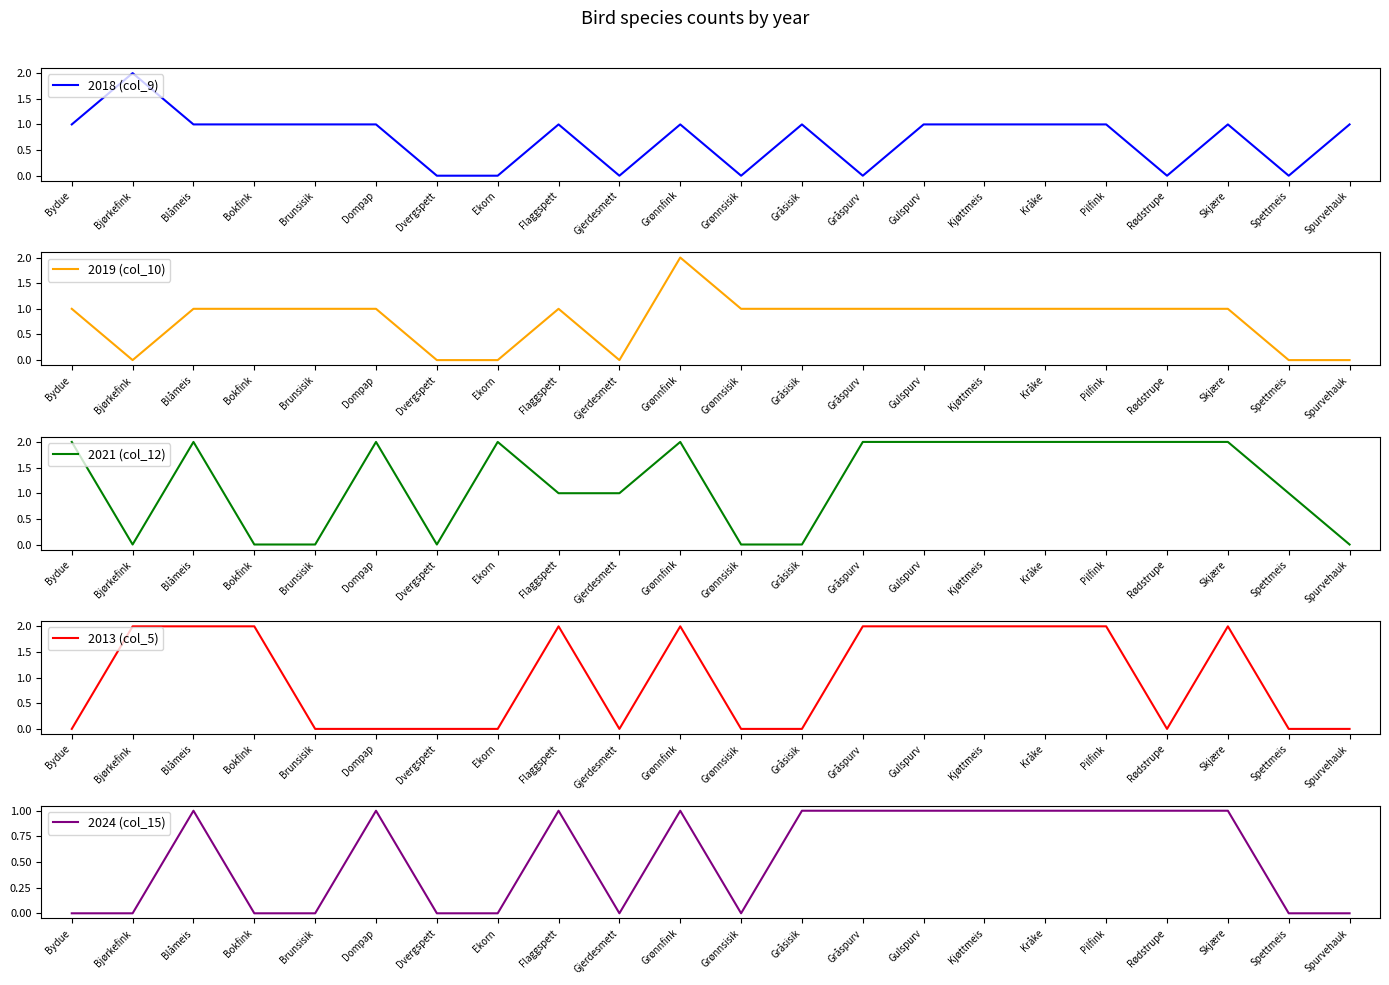

Rank the series at Grønnsisik from highest to lowest value.

2019 (col_10), 2018 (col_9), 2021 (col_12), 2013 (col_5), 2024 (col_15)